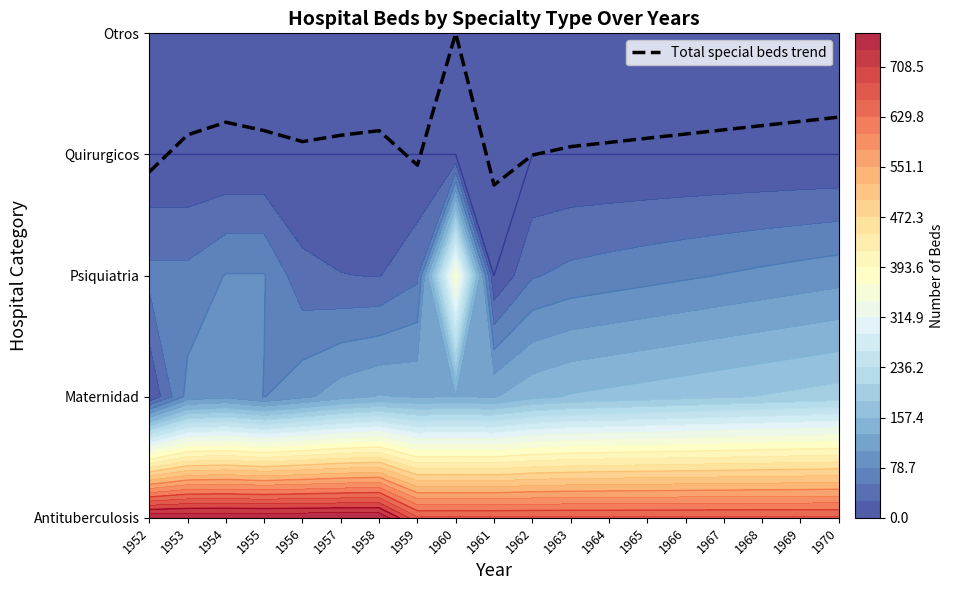

Is it true that the value at 1964 is 0.7?

False